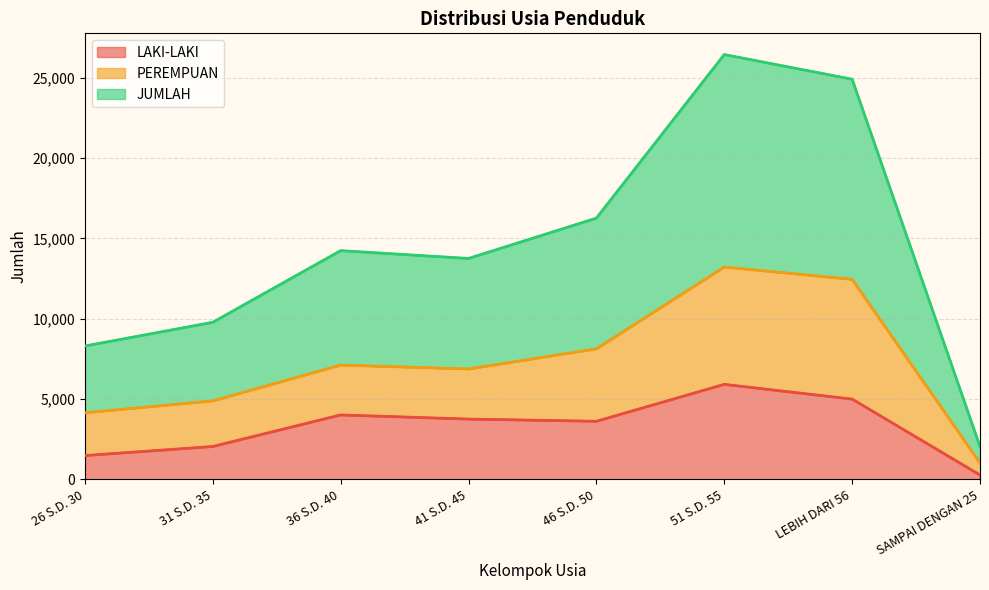

At which label is LAKI-LAKI closest to 3098?

46 S.D. 50